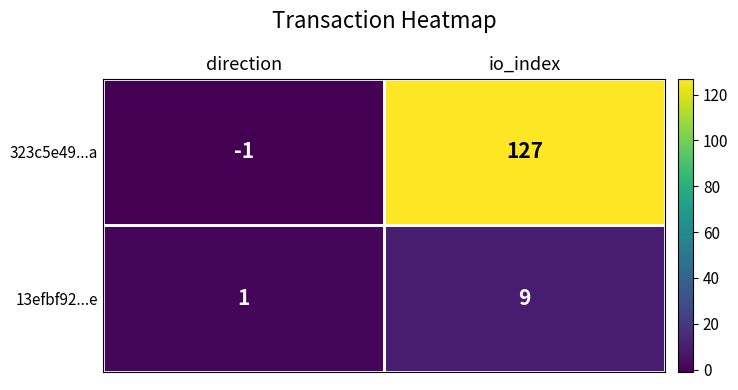

Between direction and io_index, which series saw the biggest shift?

323c5e49...a